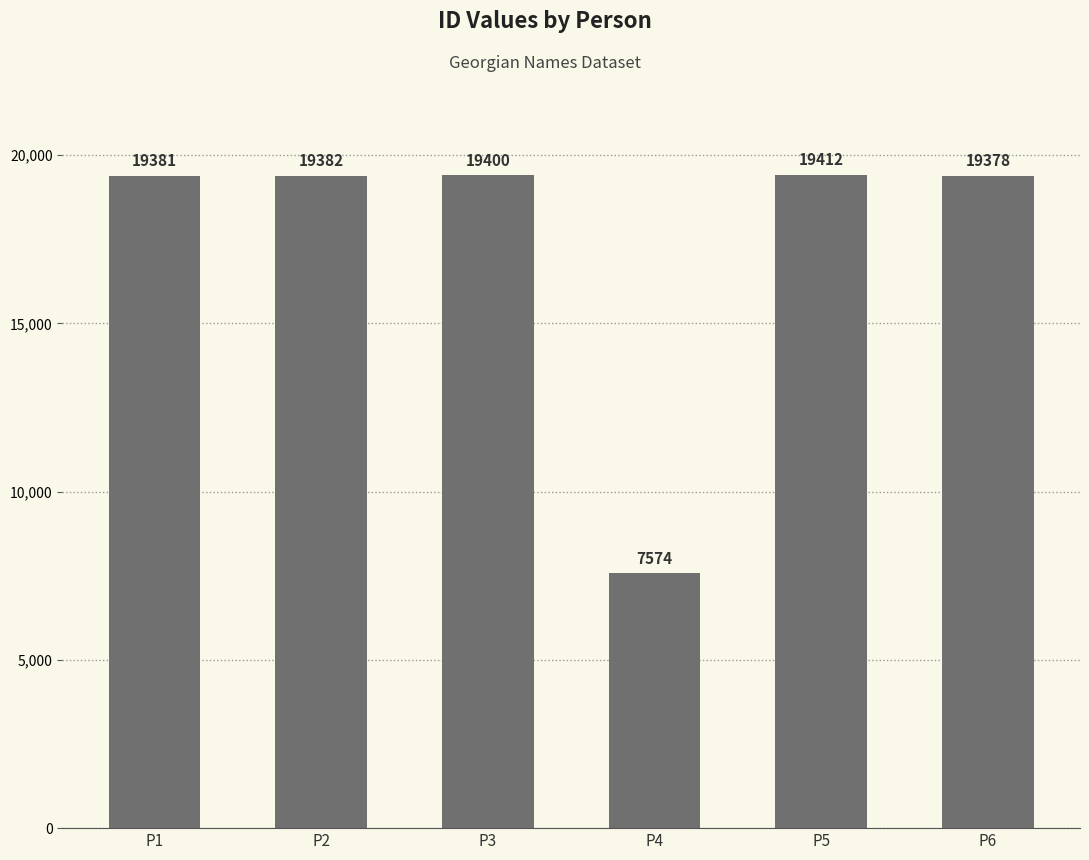

List the labels in order of value, largest first.

P5, P3, P2, P1, P6, P4